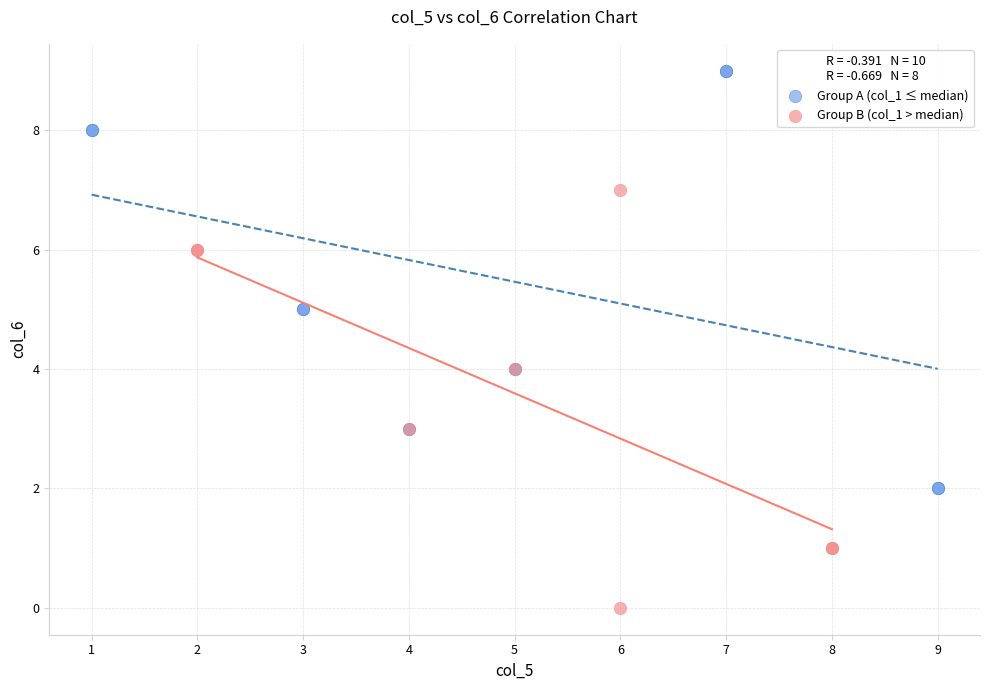

Which series reaches the maximum Y coordinate?

Group A (col_1 ≤ median)